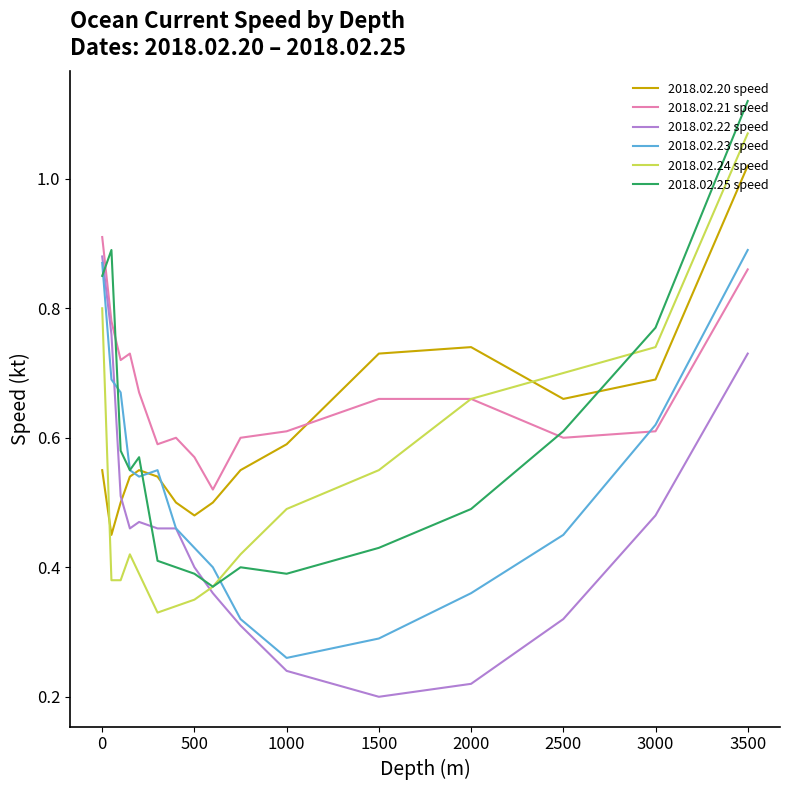

How many times do 2018.02.20 speed and 2018.02.24 speed cross each other?

2